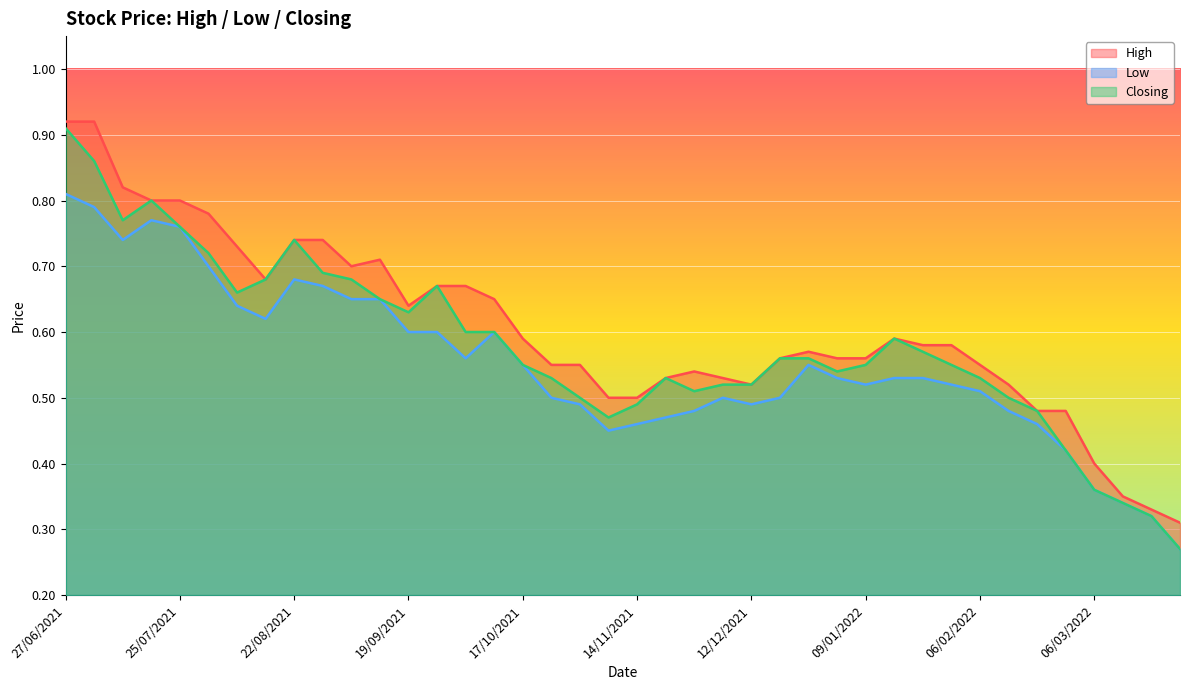

At which category is the sum across all series the highest?

27/06/2021